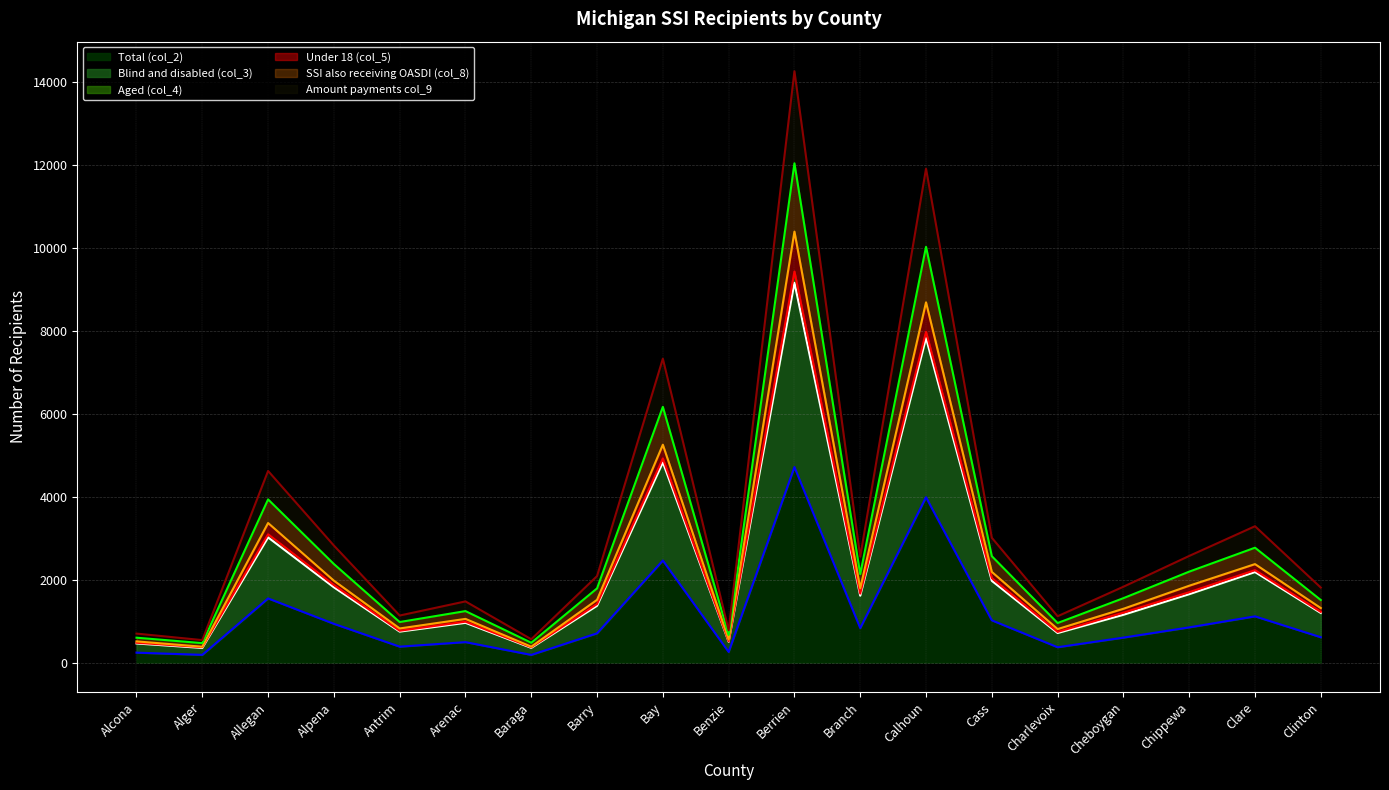

What is the maximum value for Total (col_2)?

4719